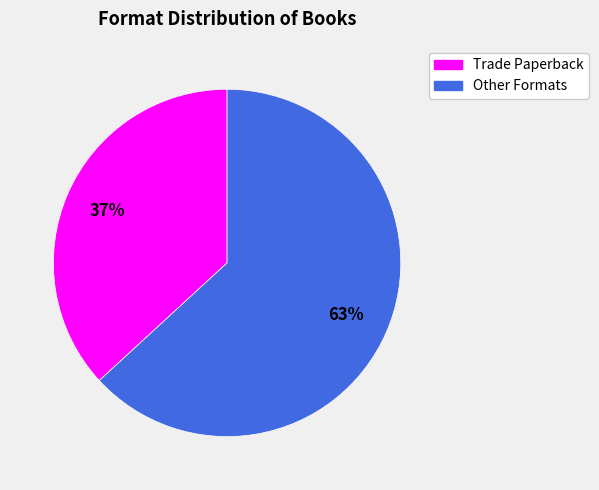

To the nearest percent, what is the average slice percentage?

50%